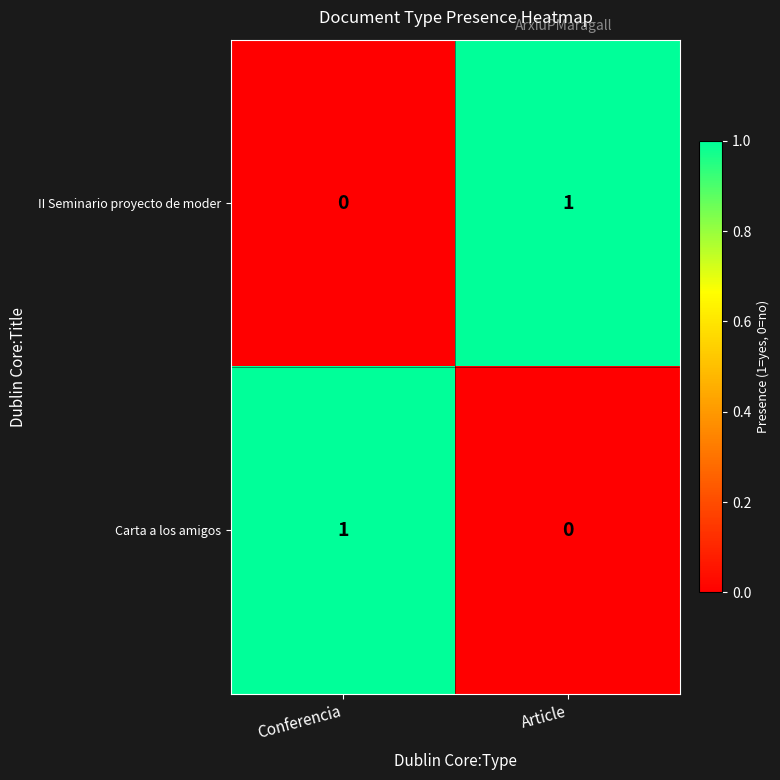

Reading left to right, extract all data points from this chart.

II Seminario proyecto de moder: Conferencia=0	Article=1
Carta a los amigos: Conferencia=1	Article=0